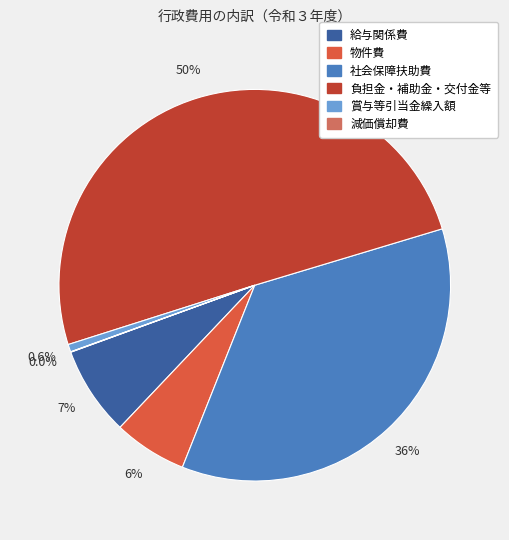

Is 給与関係費 the majority of the pie?

No